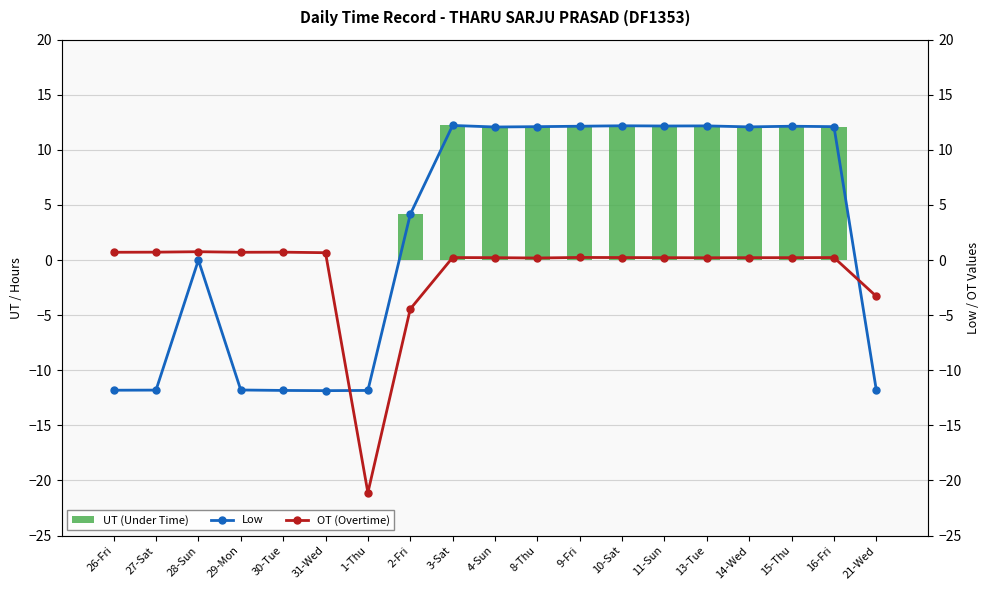

What is the label of the 17th bar from the right?

28-Sun